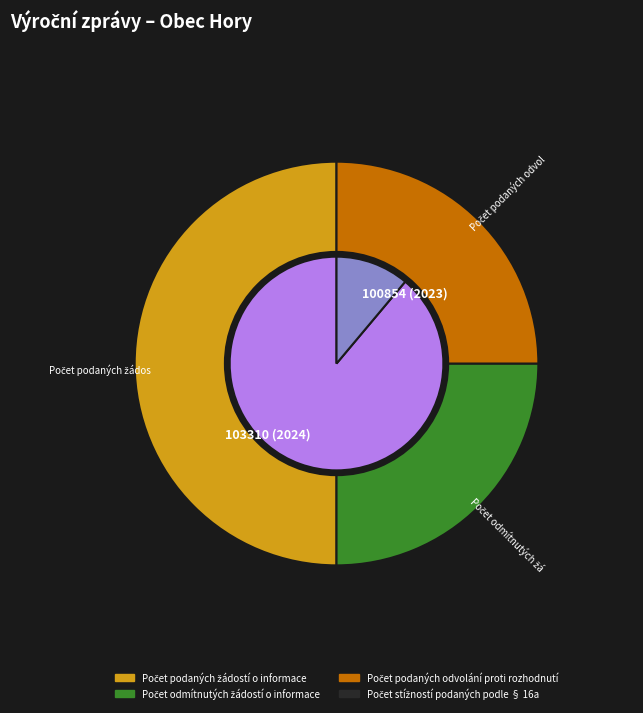

The 100854 (2023) slice represents 9% of the pie. True or false?

False